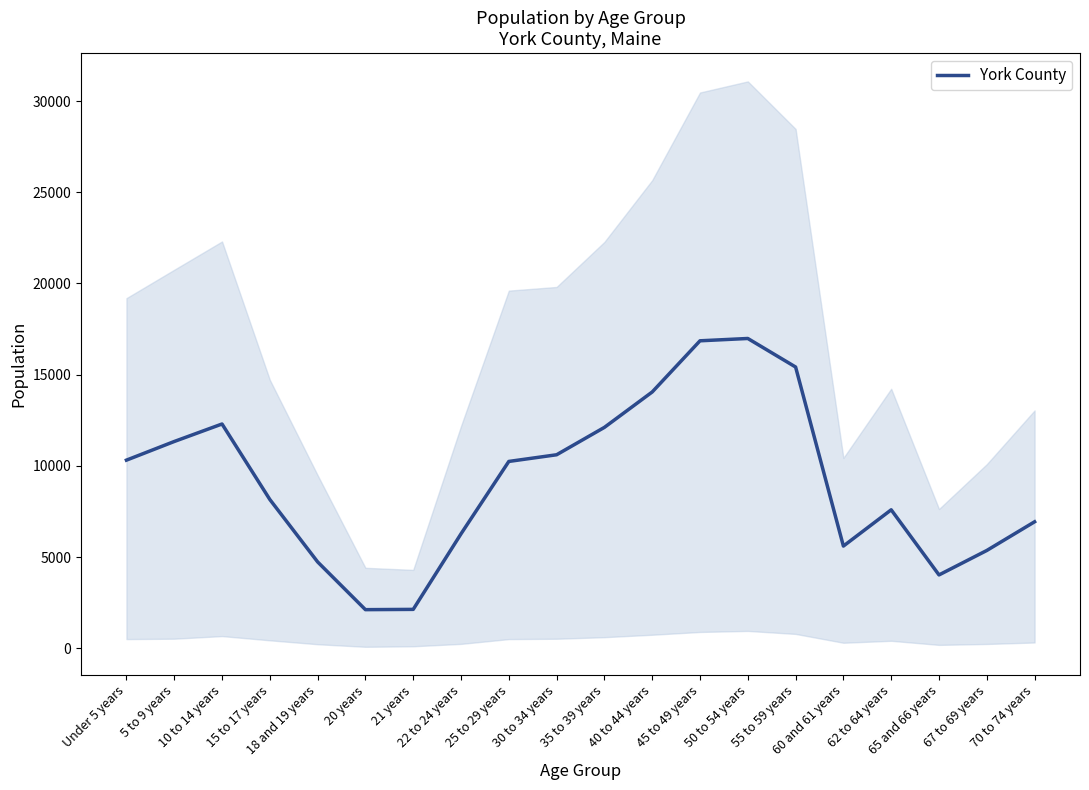

How many series are shown in this chart?

1